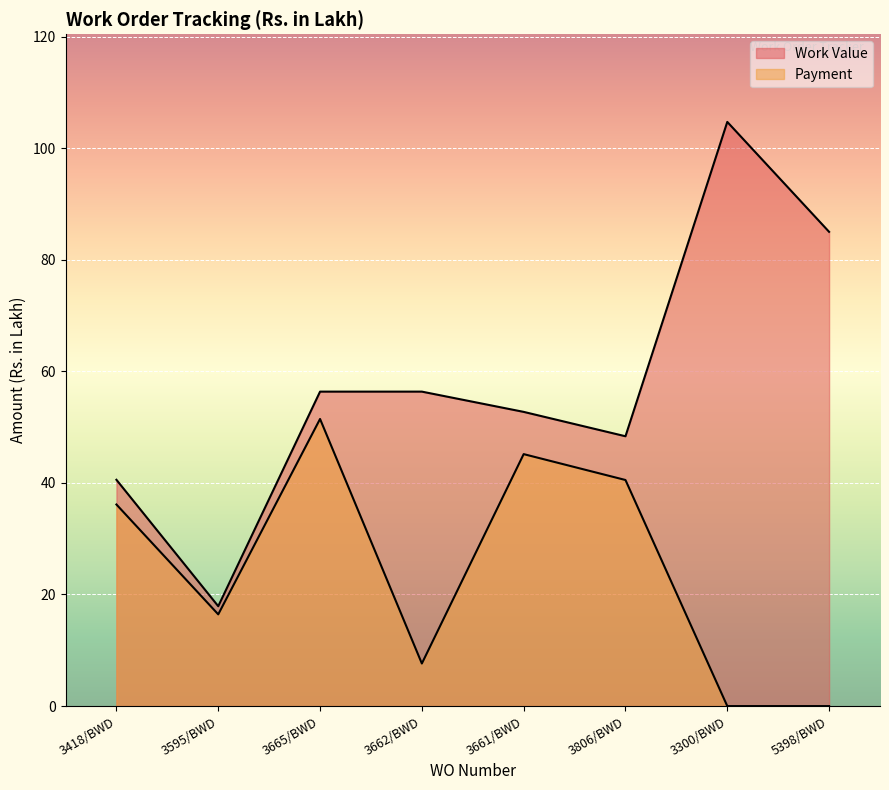

List the series in order of their overall mean, lowest first.

Payment, Work Value